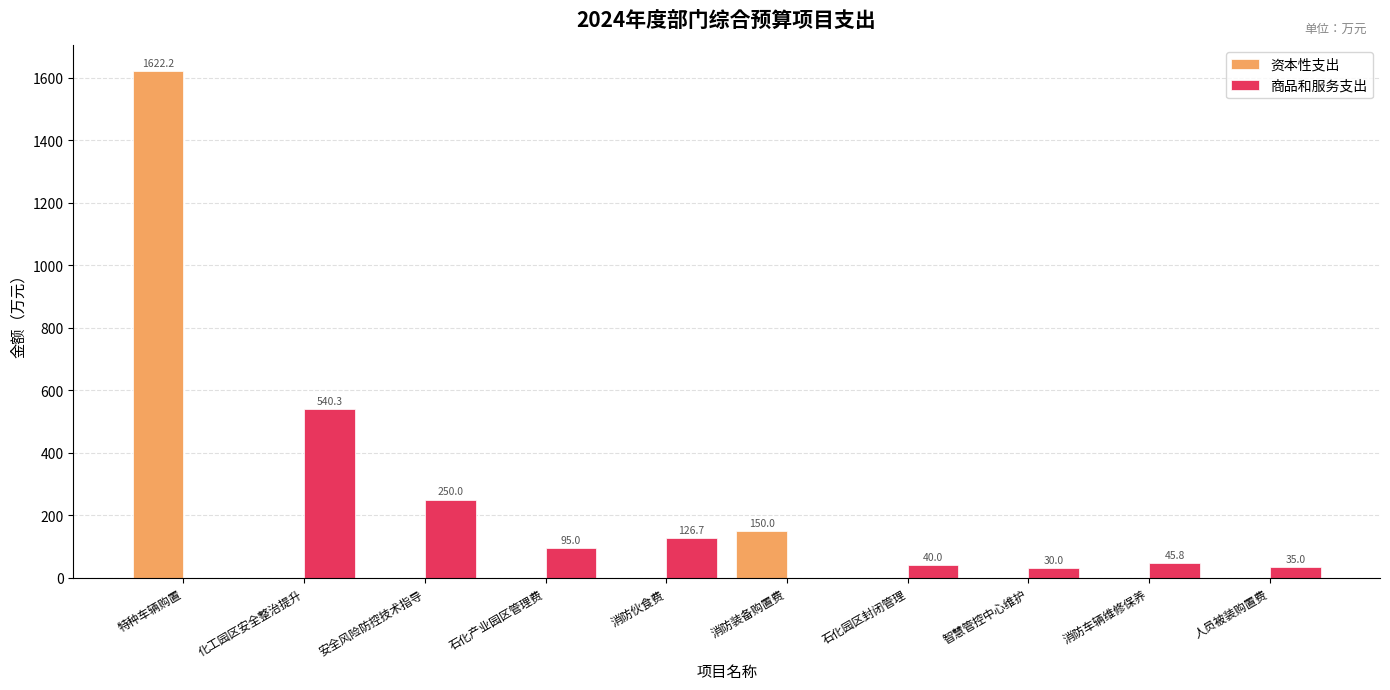

What is the maximum value shown in the chart?

1622.2